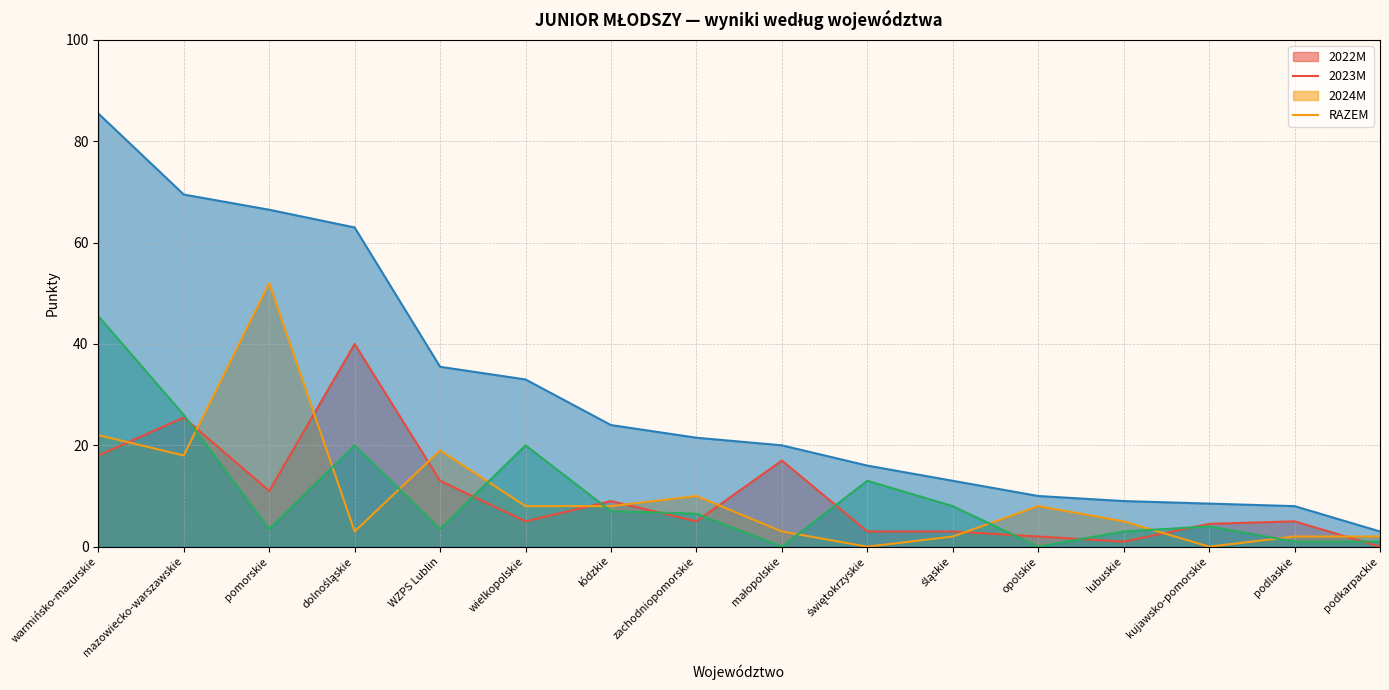

Is it true that RAZEM equals 12.5 at lubuskie?

False